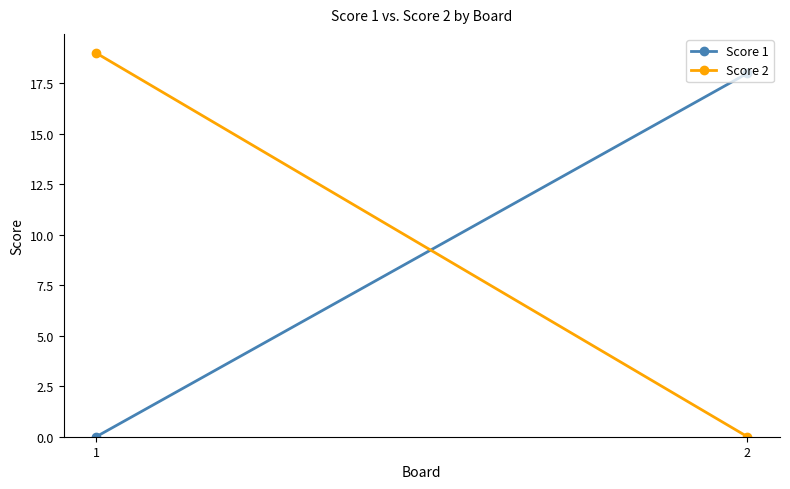

At 2, list the series in order from smallest to largest.

Score 2, Score 1